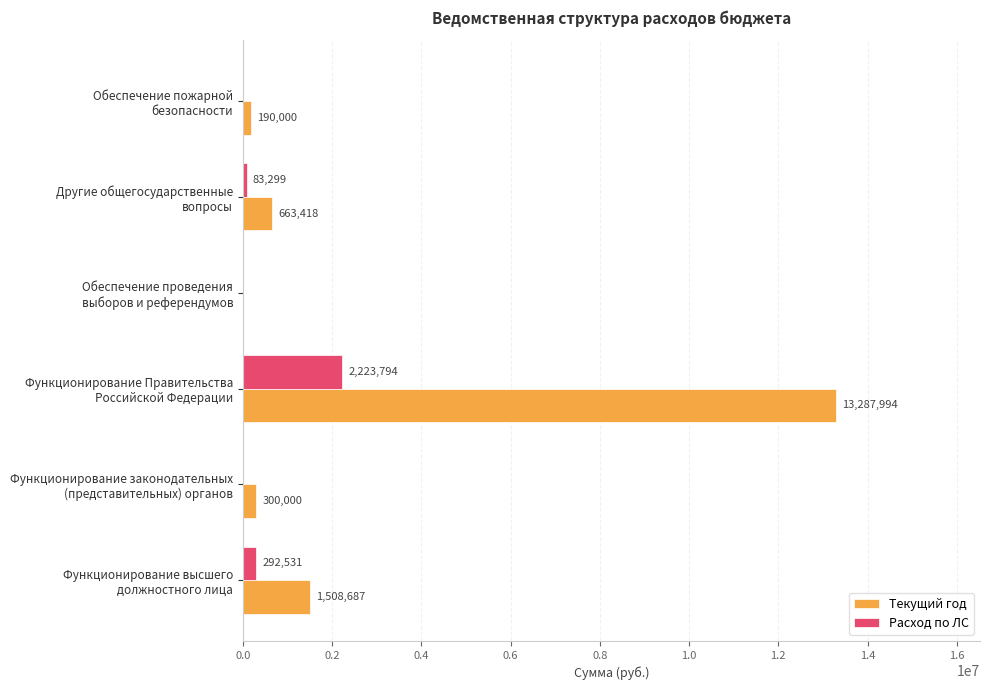

What is the sum of all Текущий год values?

15950099.0